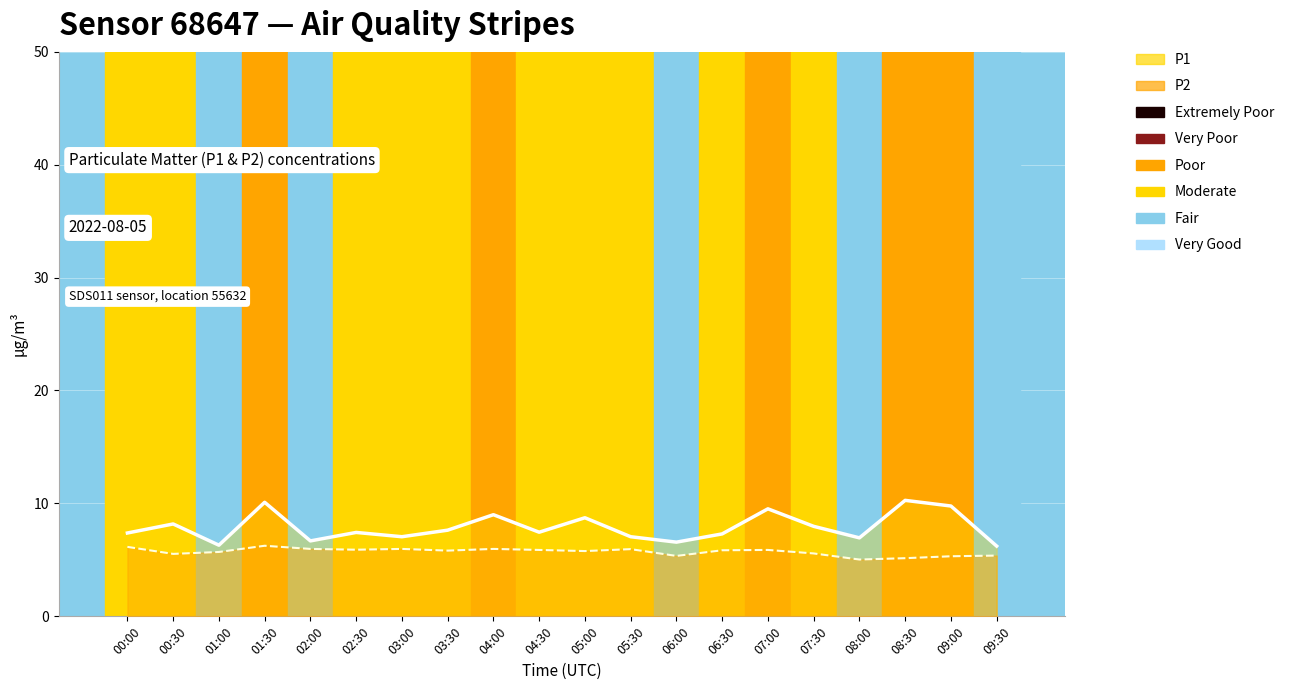

What is the total value across all series at 02:30?

13.3